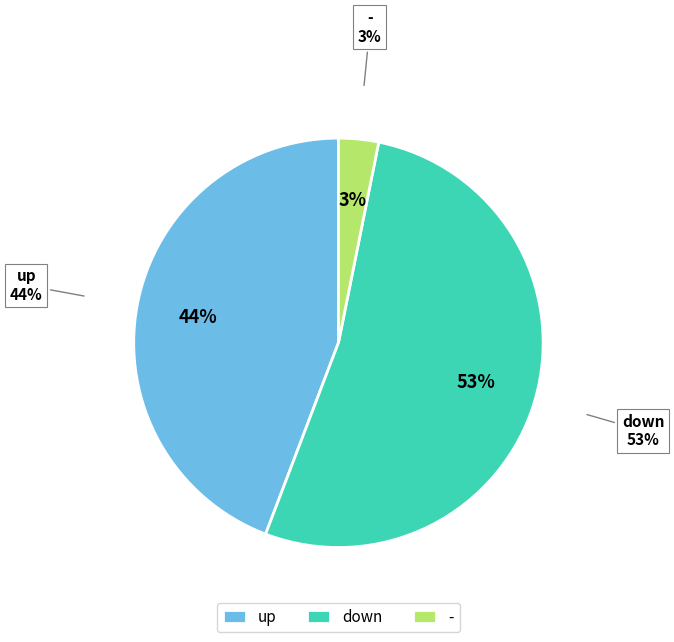

Which has a higher value, - or up?

up